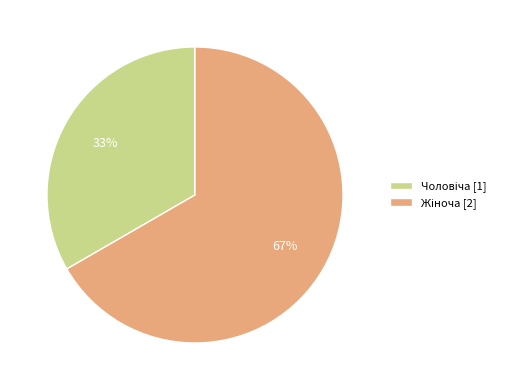

Does any single category account for the majority?

Yes